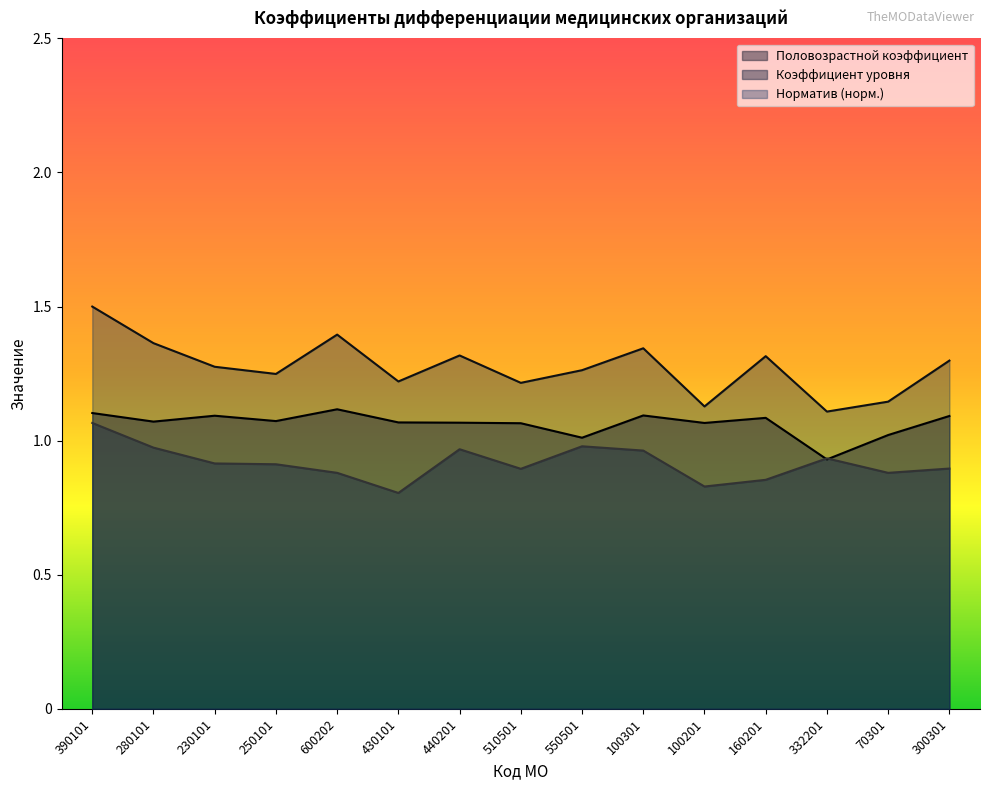

Rank the series by their average value, from lowest to highest.

Коэффициент уровня, Половозрастной коэффициент, Норматив (норм.)